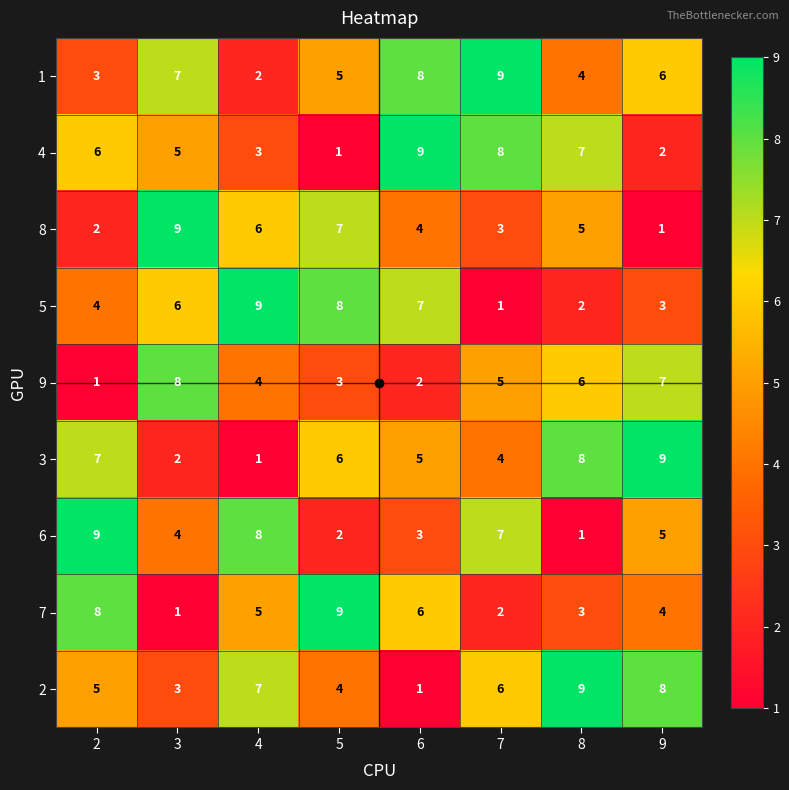

How many categories are shown in the chart?

8